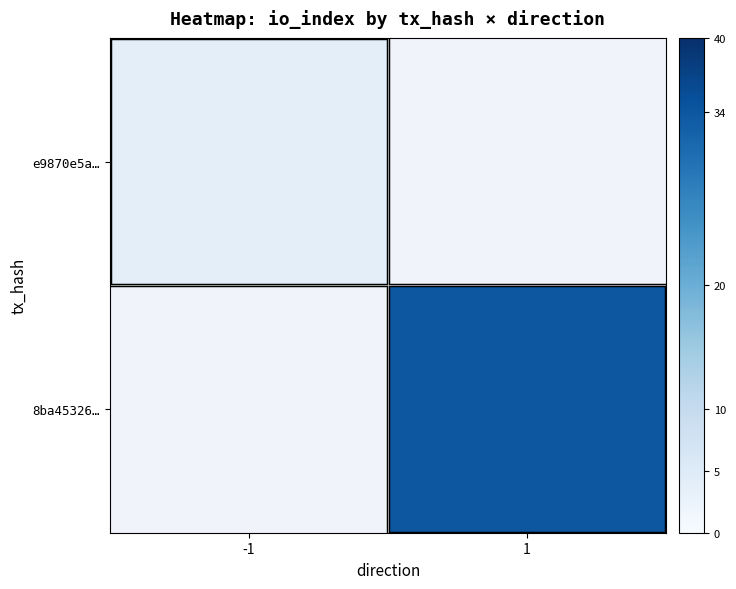

Between 1 and -1, which is larger?

-1